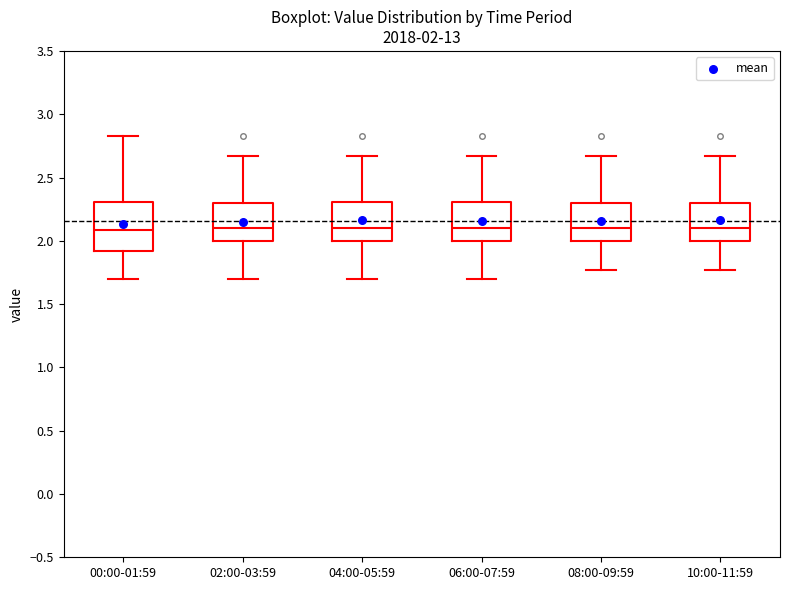

Which box is the tallest, from its lower edge to its upper edge?

00:00-01:59